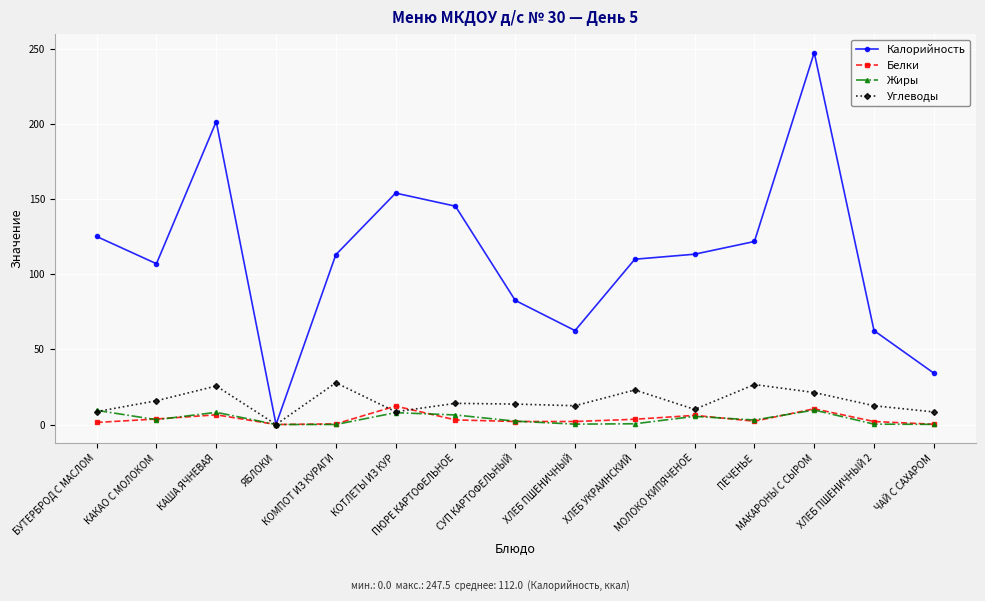

At which category does the chart reach its peak across all series?

МАКАРОНЫ С СЫРОМ